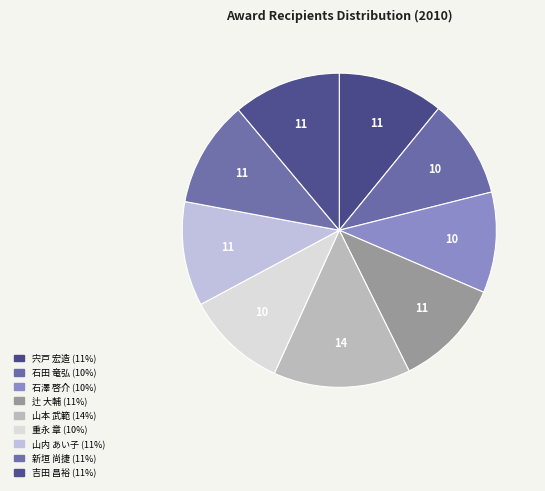

How many segments does this pie chart have?

9